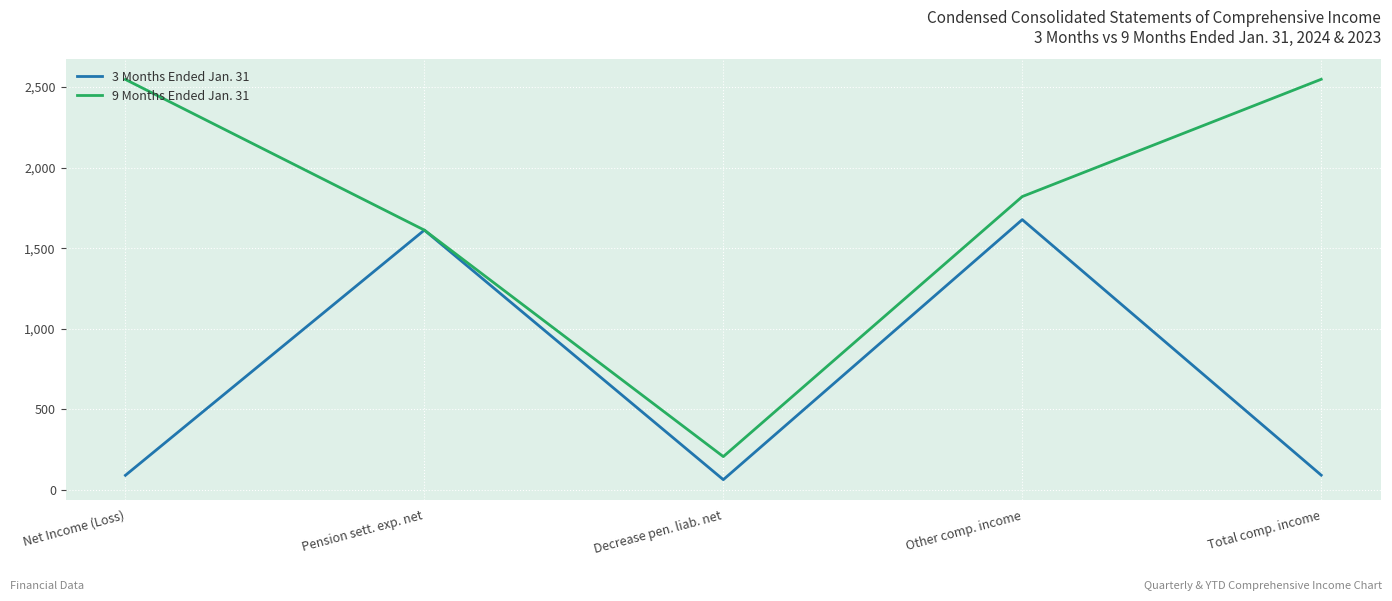

What is the highest value of the 9 Months Ended Jan. 31 series?

2547